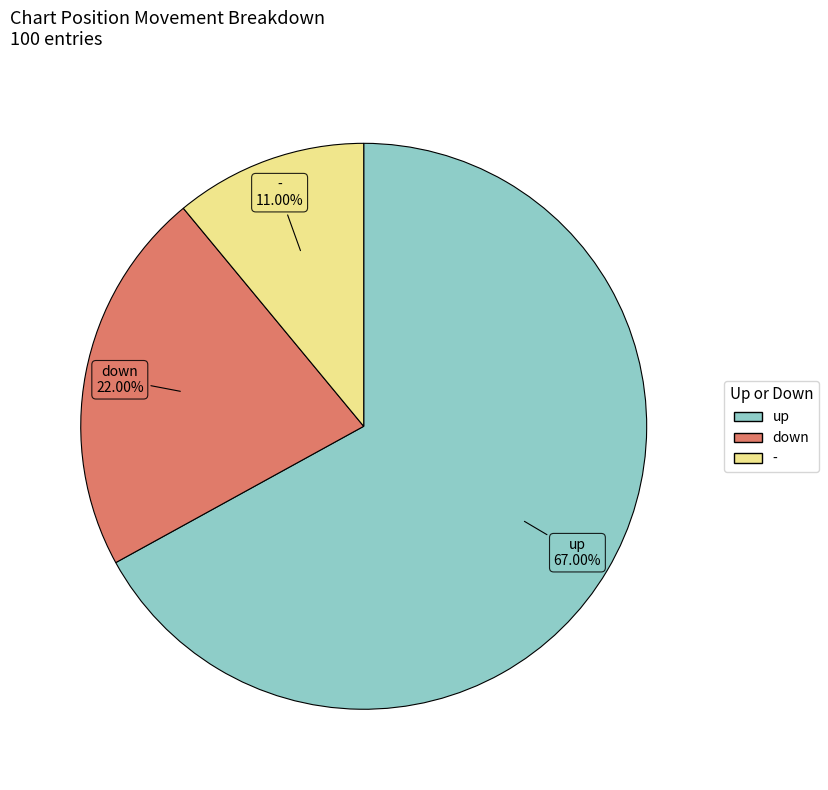

What percentage do up and - together represent?

78.0%